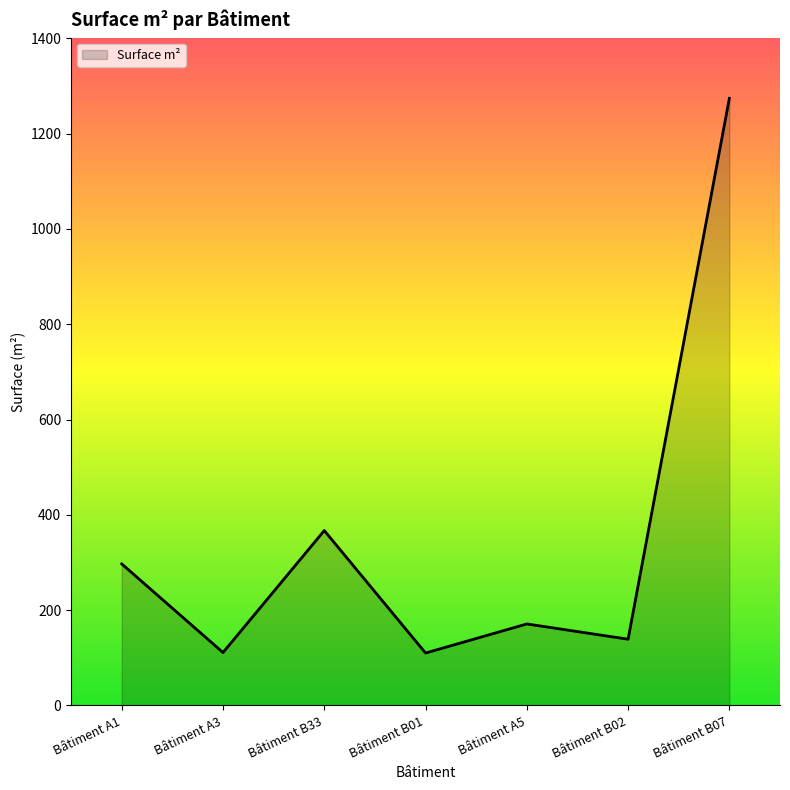

What is the difference between the maximum and second lowest values?

1163